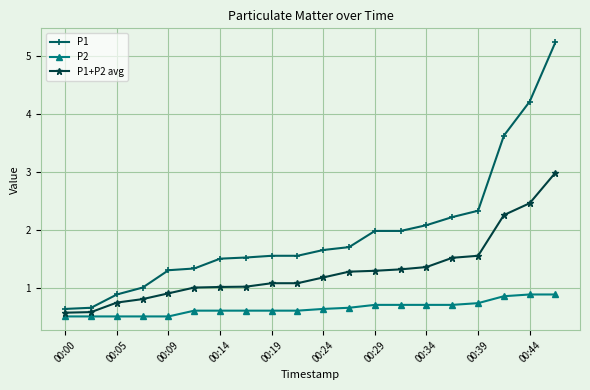

True or false: P2 and P1+P2 avg cross at least once.

False